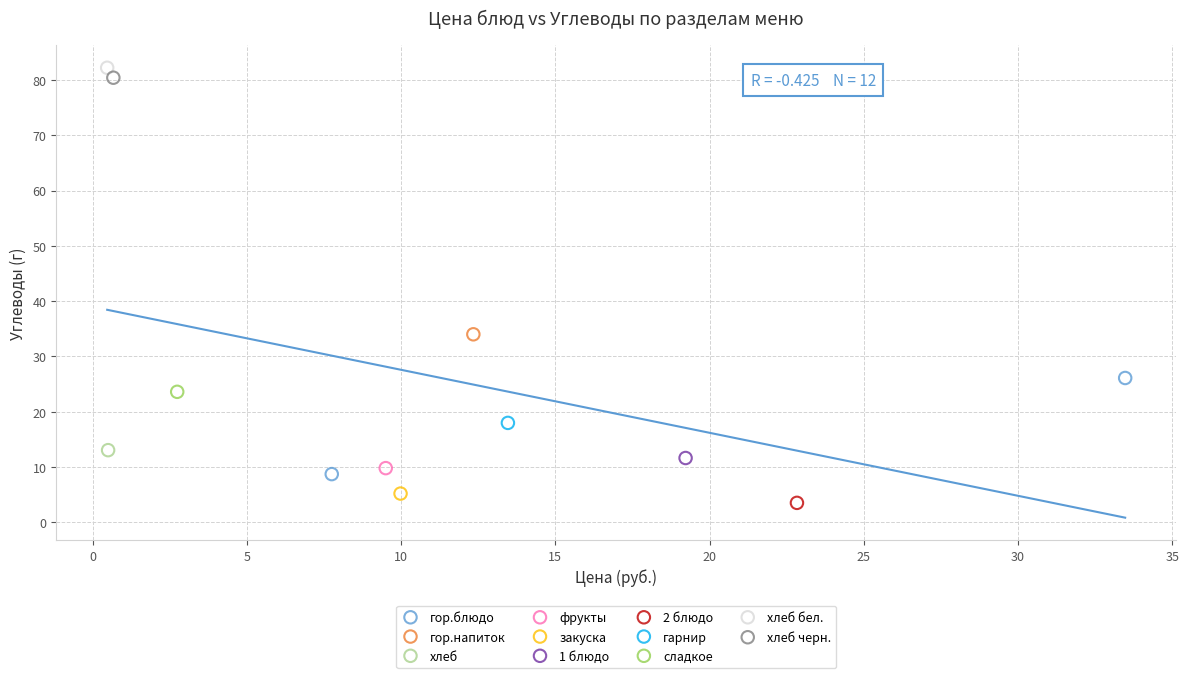

What are all the series names shown in the legend?

гор.блюдо, гор.напиток, хлеб, фрукты, закуска, 1 блюдо, 2 блюдо, гарнир, сладкое, хлеб бел., хлеб черн.